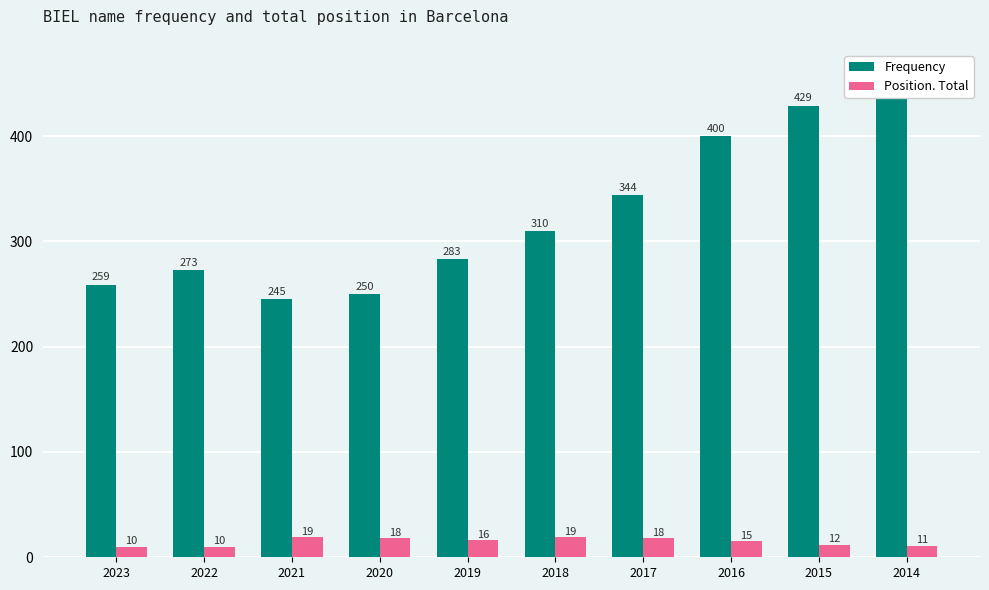

How many groups of bars are there?

10